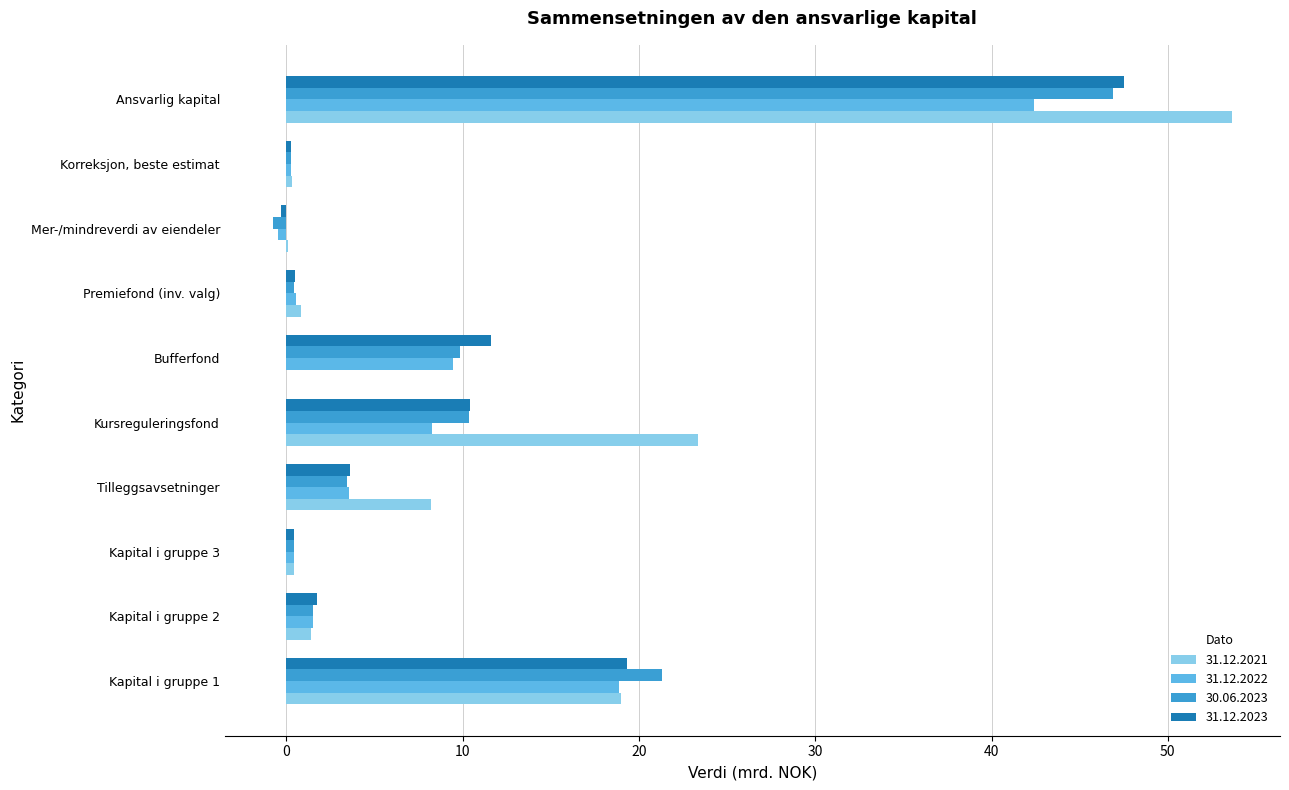

Which series changed the most between Mer-/mindreverdi av eiendeler and Korreksjon, beste estimat?

30.06.2023